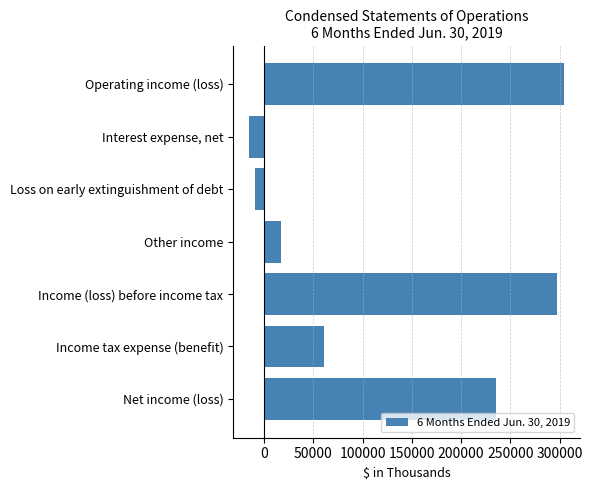

At which label is the value closest to 144590?

Income tax expense (benefit)